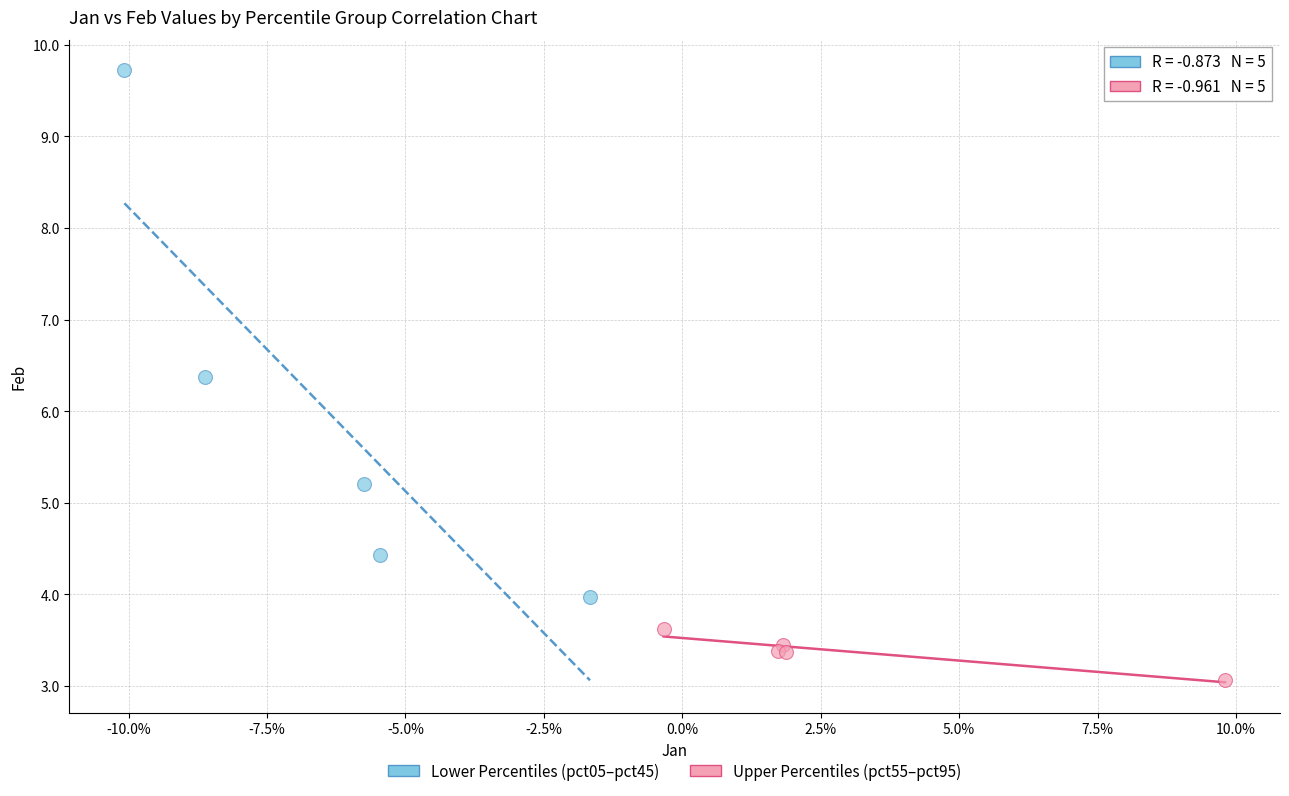

Which series reaches the maximum Y coordinate?

Lower Percentiles (pct05–pct45)